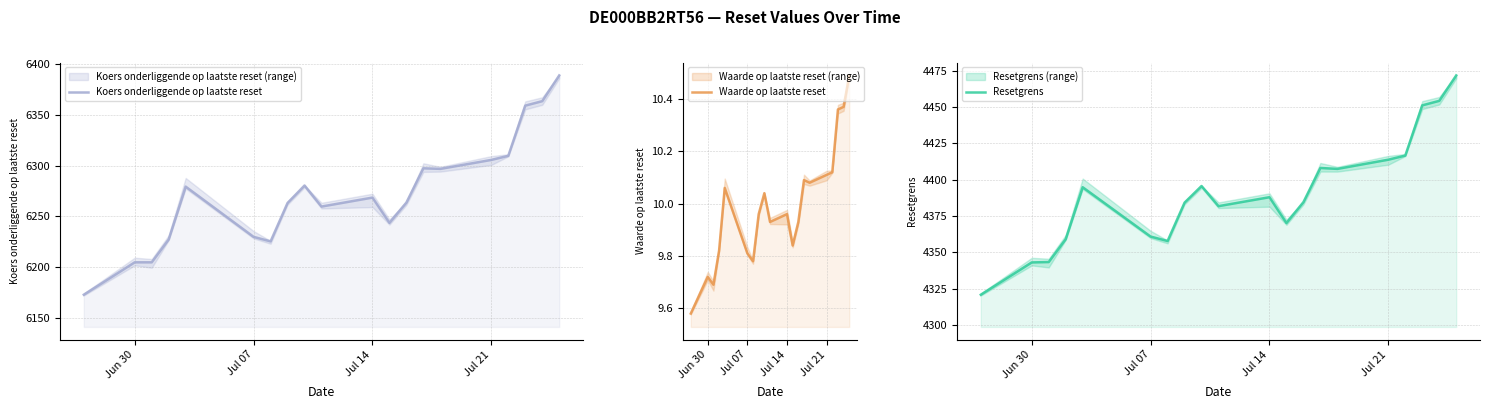

Which series has the widest spread of values?

Koers onderliggende op laatste reset